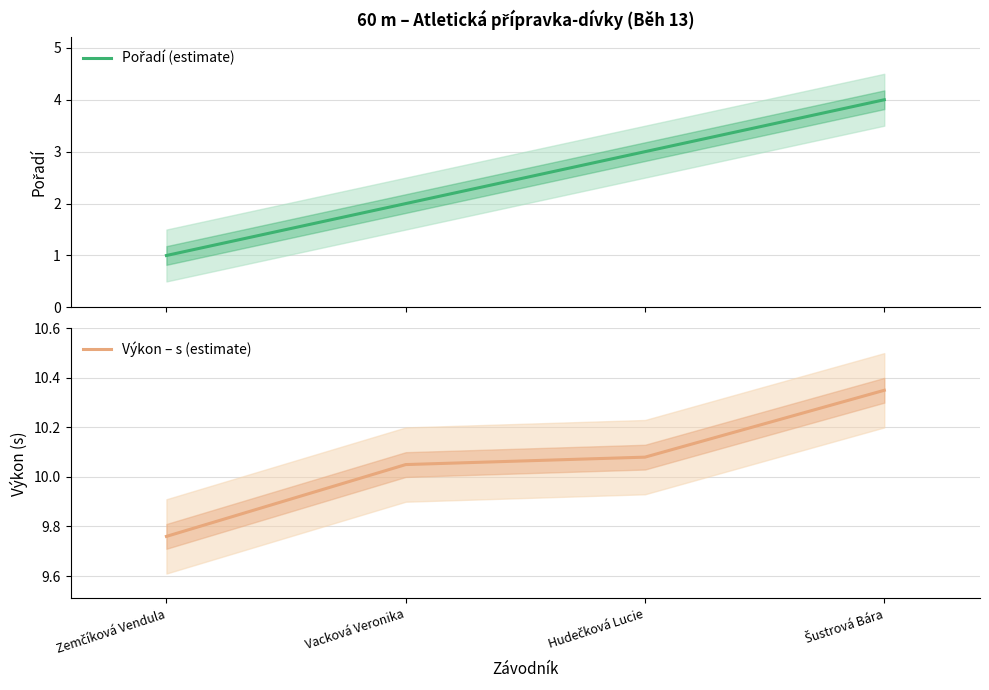

Reading left to right, what are all the values shown in this chart?

Pořadí (estimate): Zemčíková Vendula=1.0	Vacková Veronika=2.0	Hudečková Lucie=3.0	Šustrová Bára=4.0
Výkon – s (estimate): Zemčíková Vendula=9.8	Vacková Veronika=10.1	Hudečková Lucie=10.1	Šustrová Bára=10.3